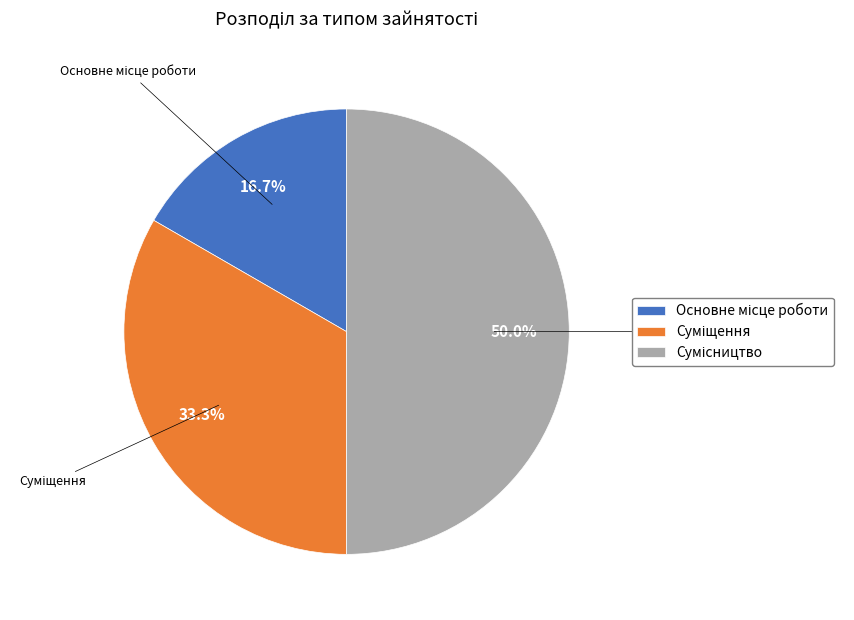

To the nearest percent, what is the combined percentage of Основне місце роботи and Сумісництво?

67%